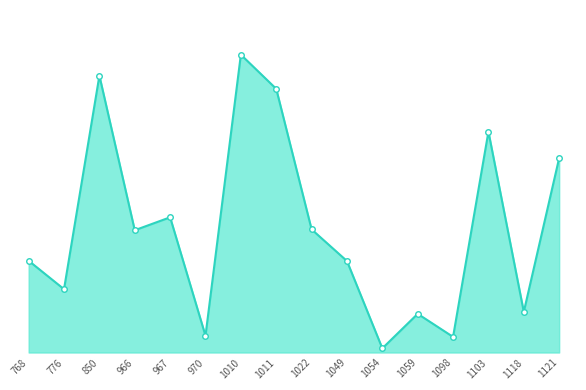

At which label does the data first exceed 4350000?

850